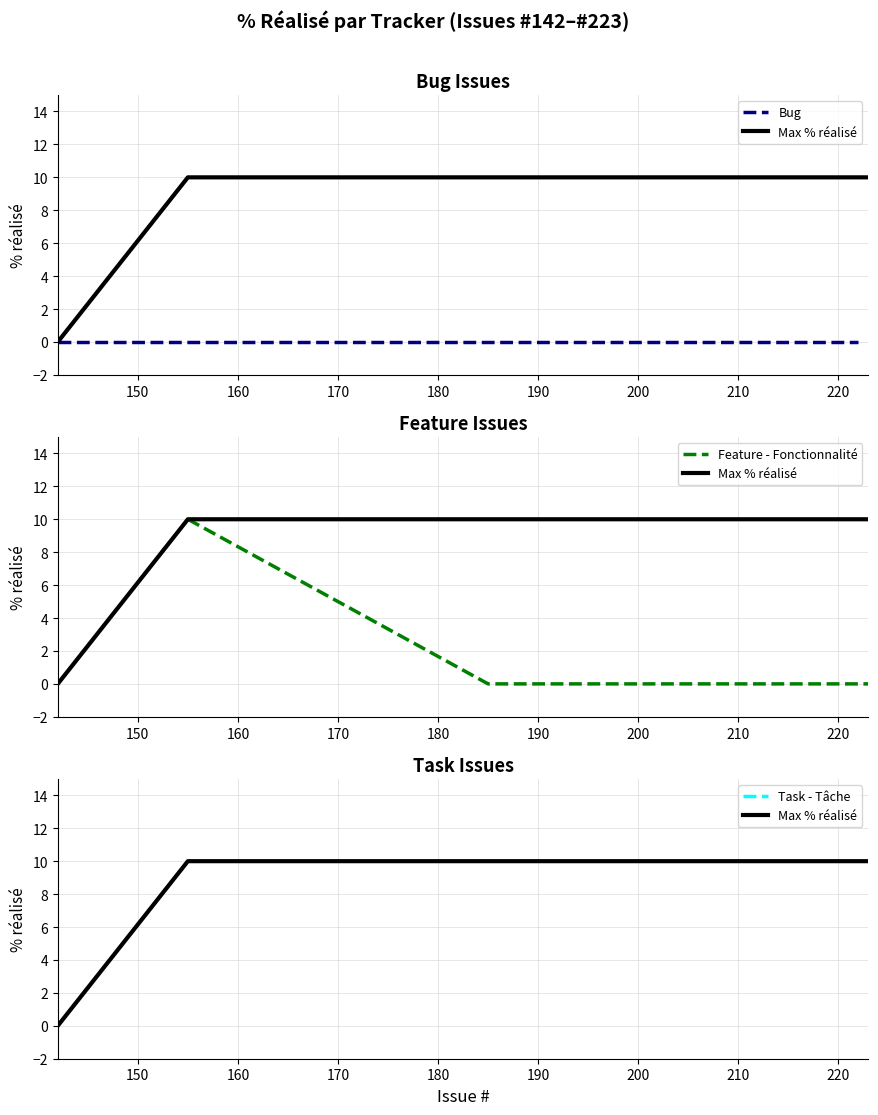

How many lines are shown in the chart?

3